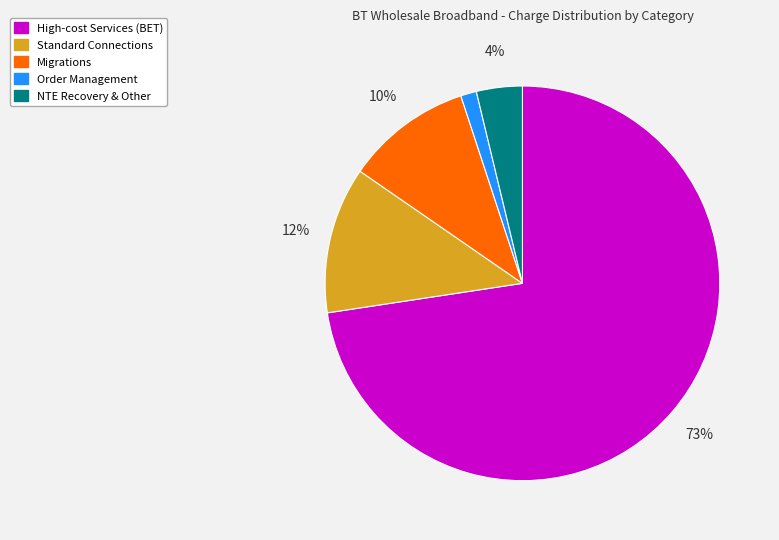

Does any single category account for the majority?

Yes